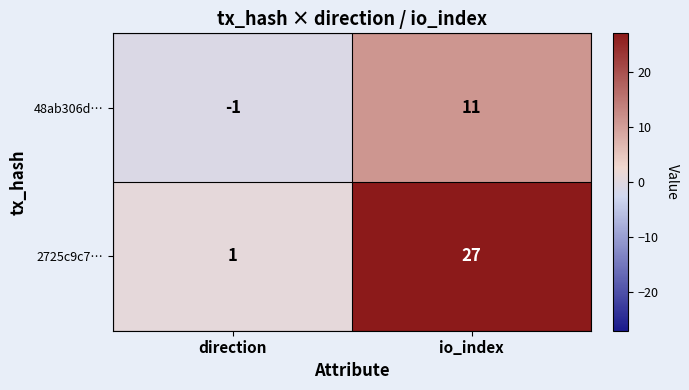

List the series in order of their overall mean, highest first.

2725c9c7…, 48ab306d…